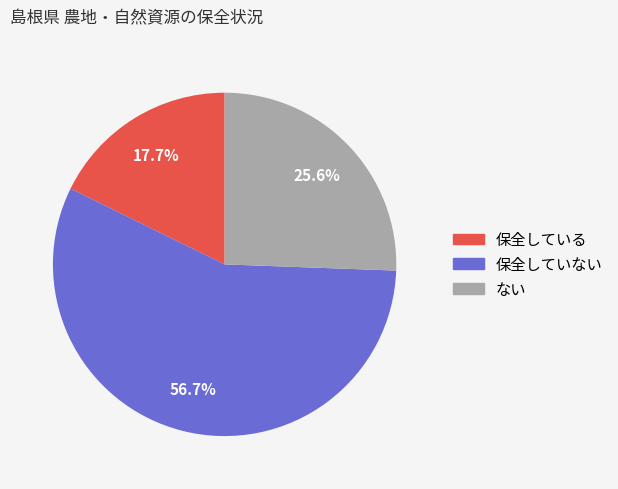

To the nearest percent, what is the average slice percentage?

33%